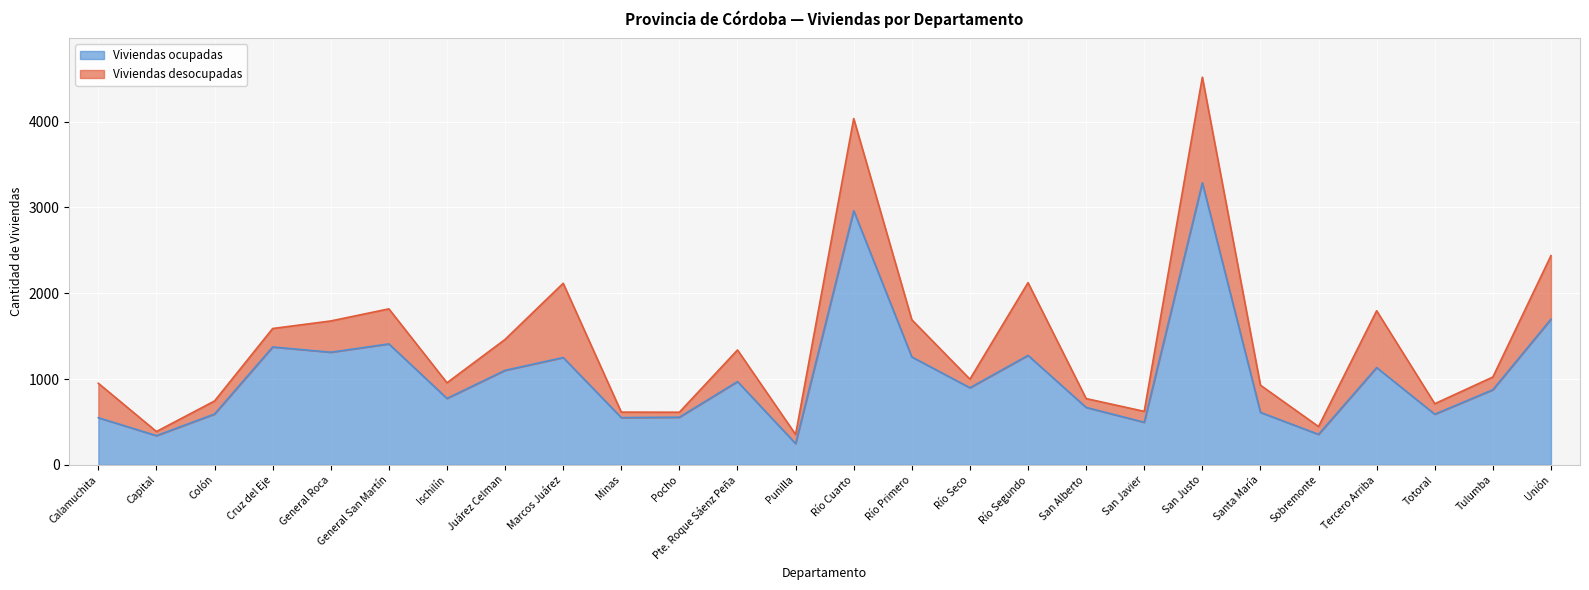

What is the smallest value displayed?

249